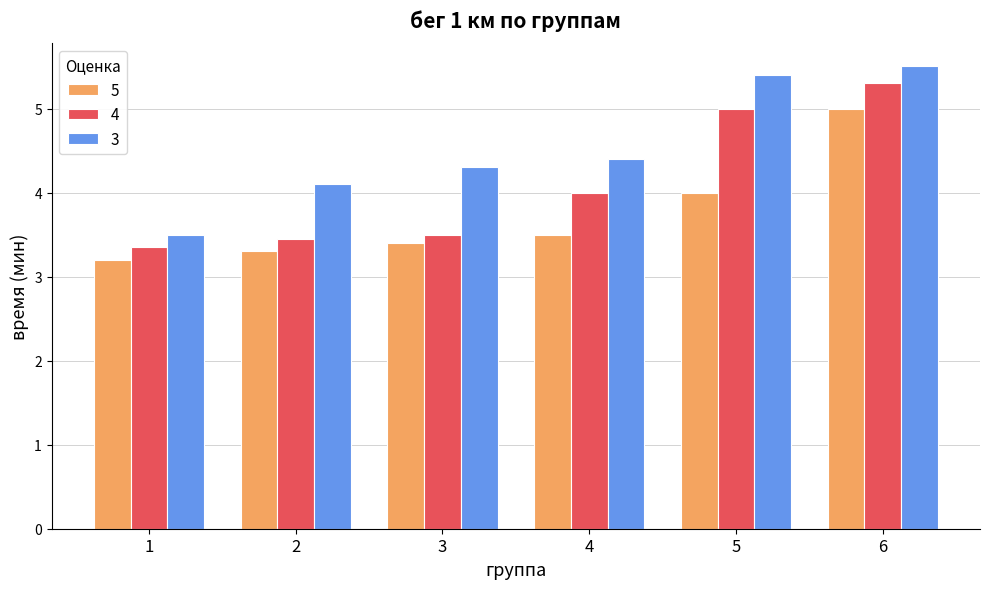

What is the average value of the 3 series?

4.5